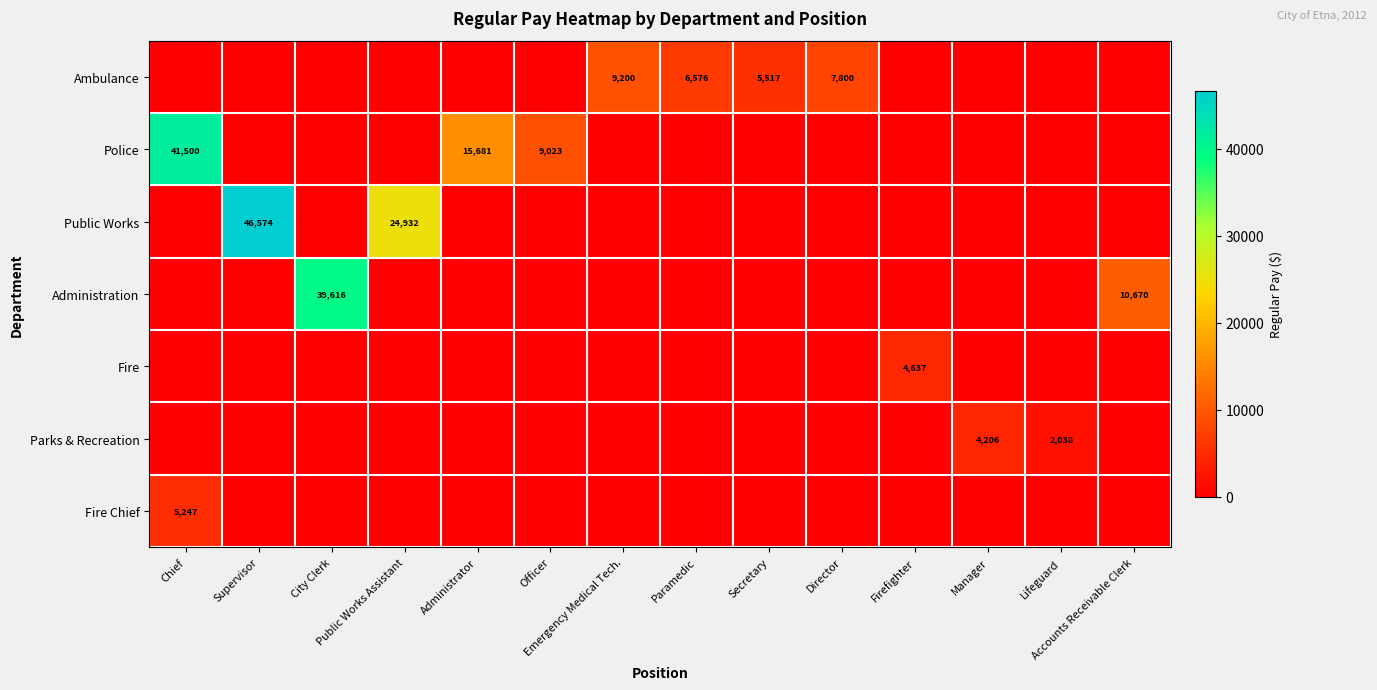

What is the sum of all Parks & Recreation values?

6244